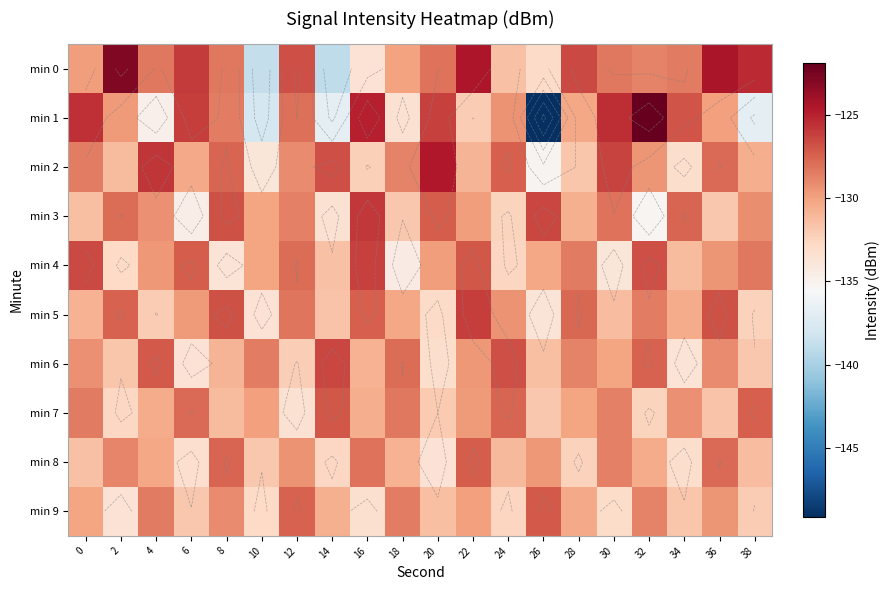

Rank the categories by min 5 value from highest to lowest.

22, 36, 8, 16, 2, 28, 12, 32, 24, 6, 18, 34, 0, 30, 14, 4, 38, 20, 10, 26